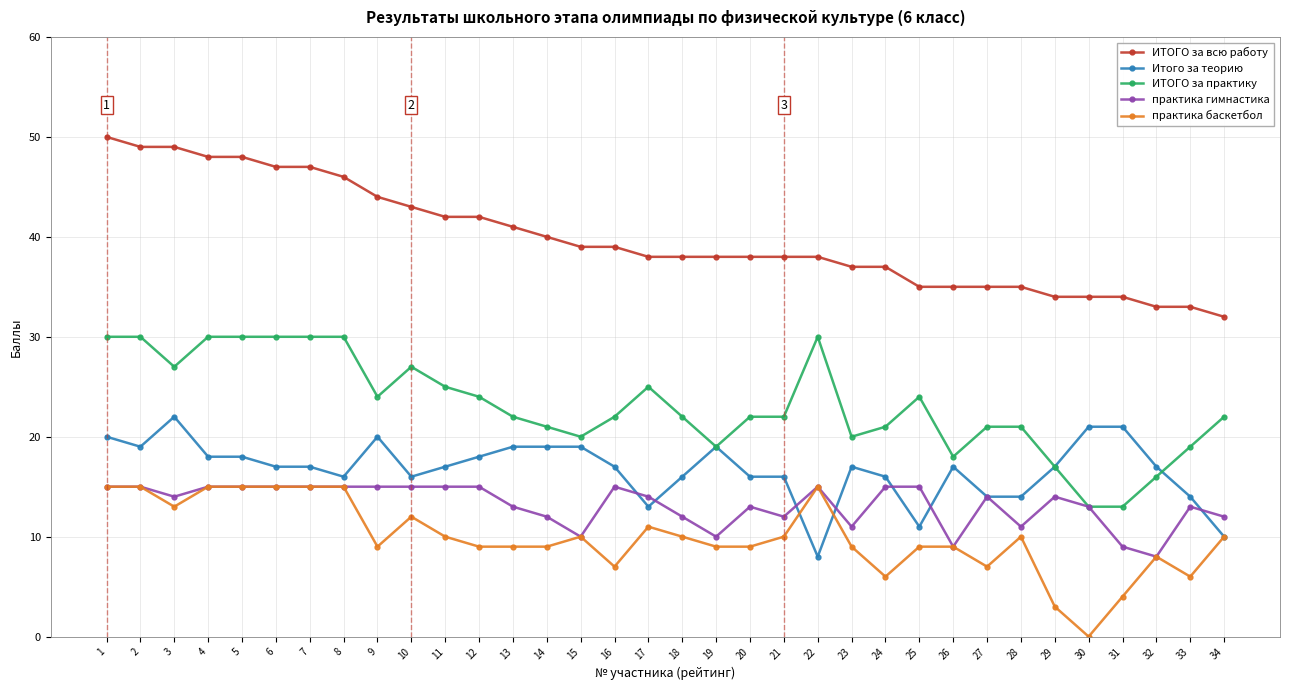

At how many categories does at least one series exceed 21?

34